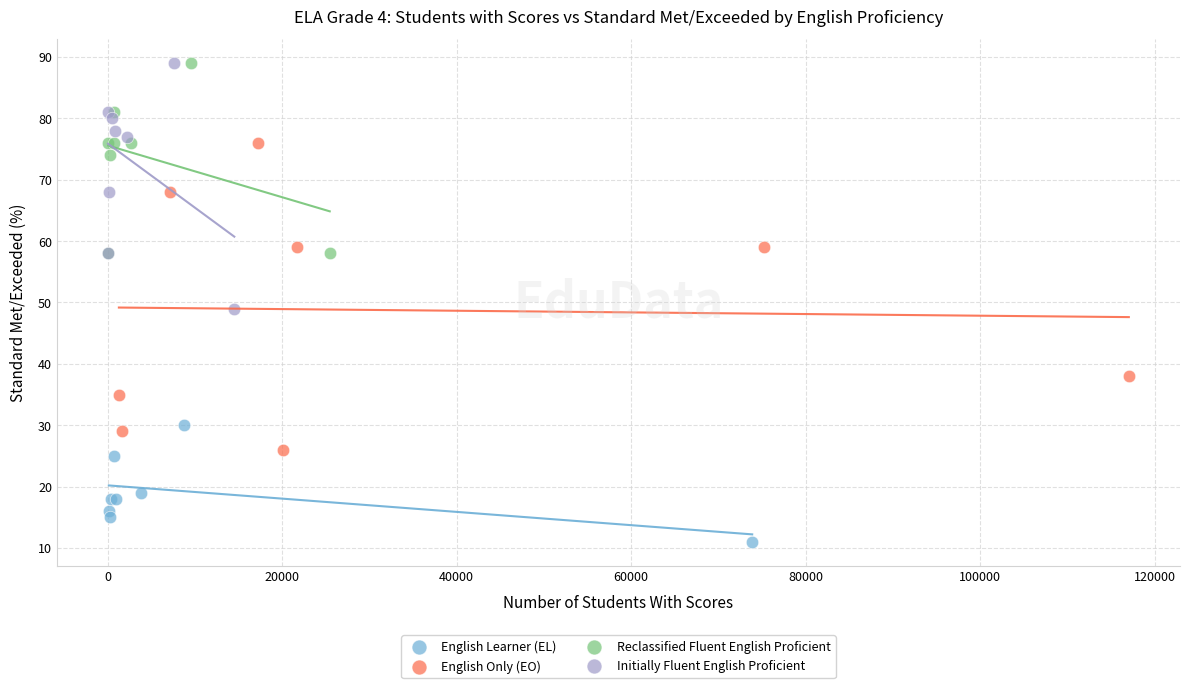

Which series reaches the minimum Y coordinate?

English Learner (EL)